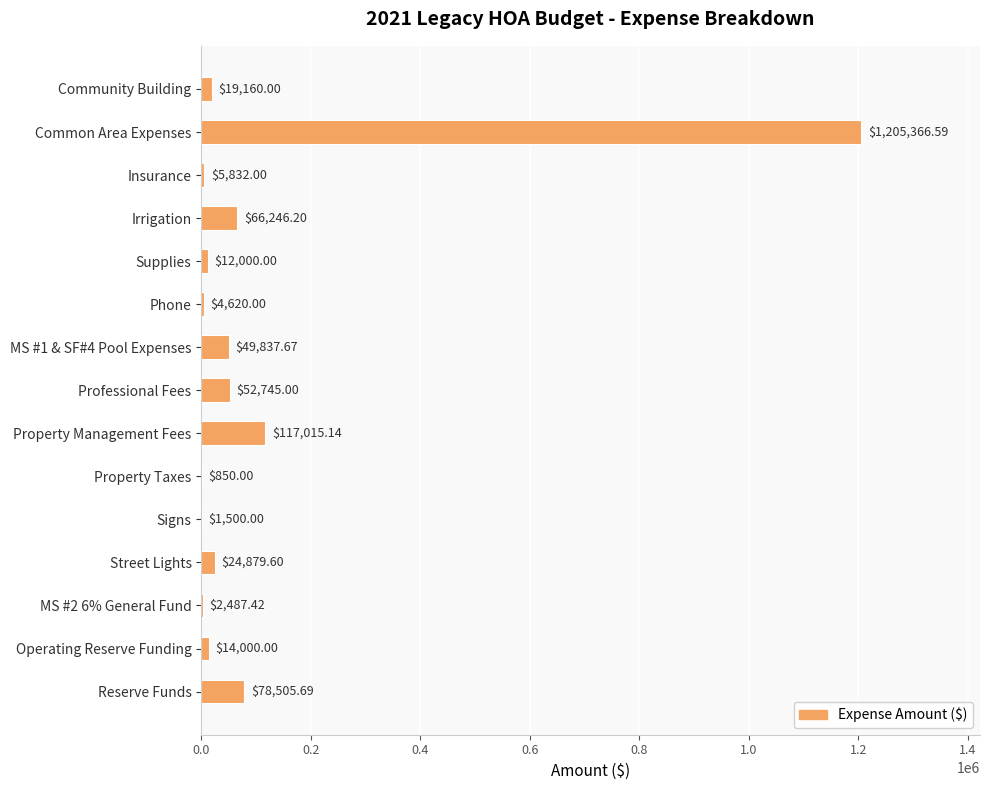

At which label is the value closest to 603108?

Property Management Fees